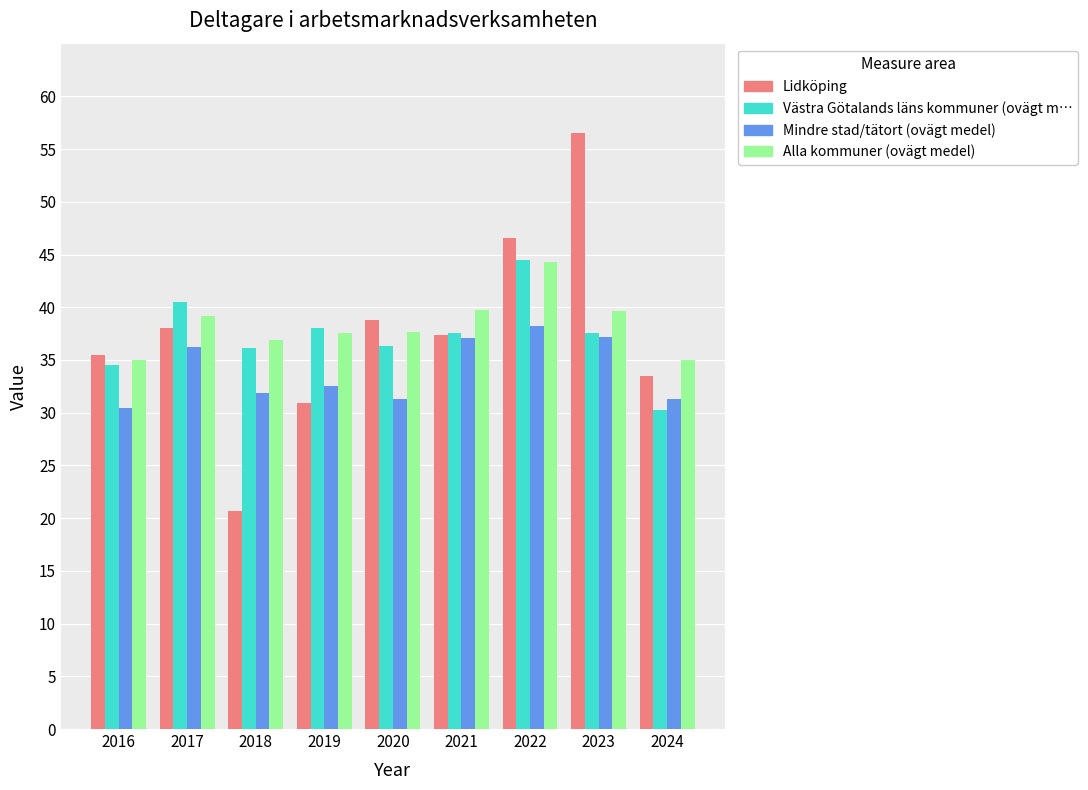

True or false: Alla kommuner (ovägt medel) has a value of 39.1 at 2017.

True